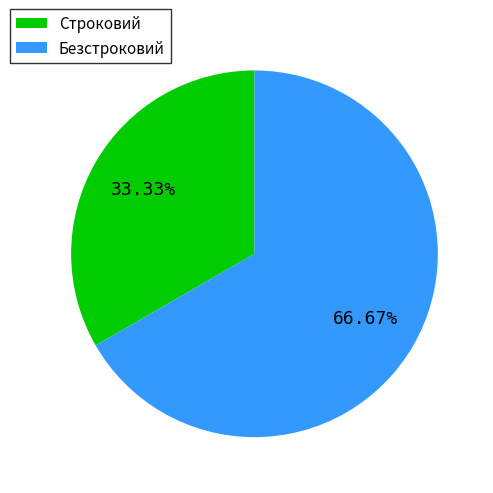

How many slices are in this pie chart?

2